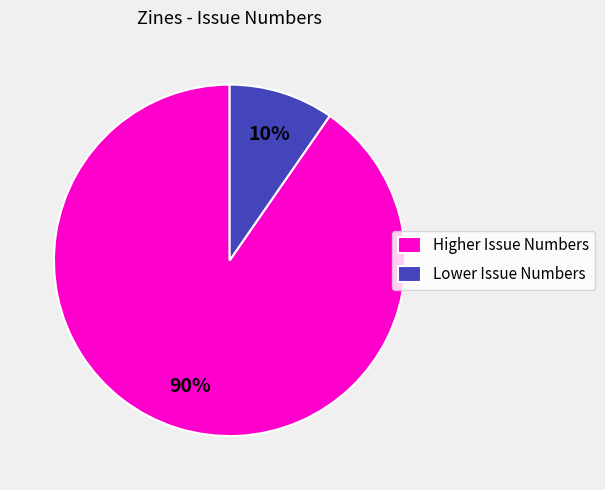

Which has a higher value, Lower Issue Numbers or Higher Issue Numbers?

Higher Issue Numbers